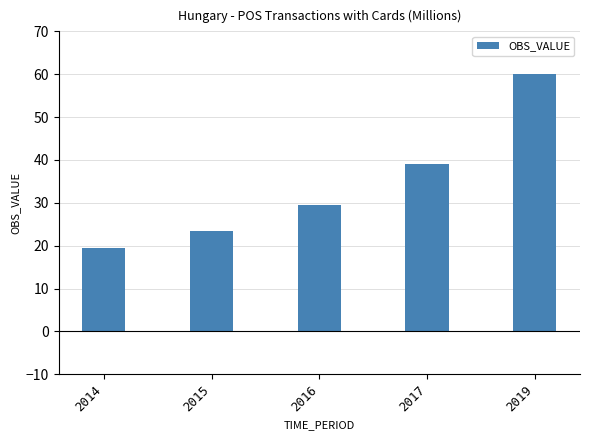

List the labels in order of value, smallest first.

2014, 2015, 2016, 2017, 2019